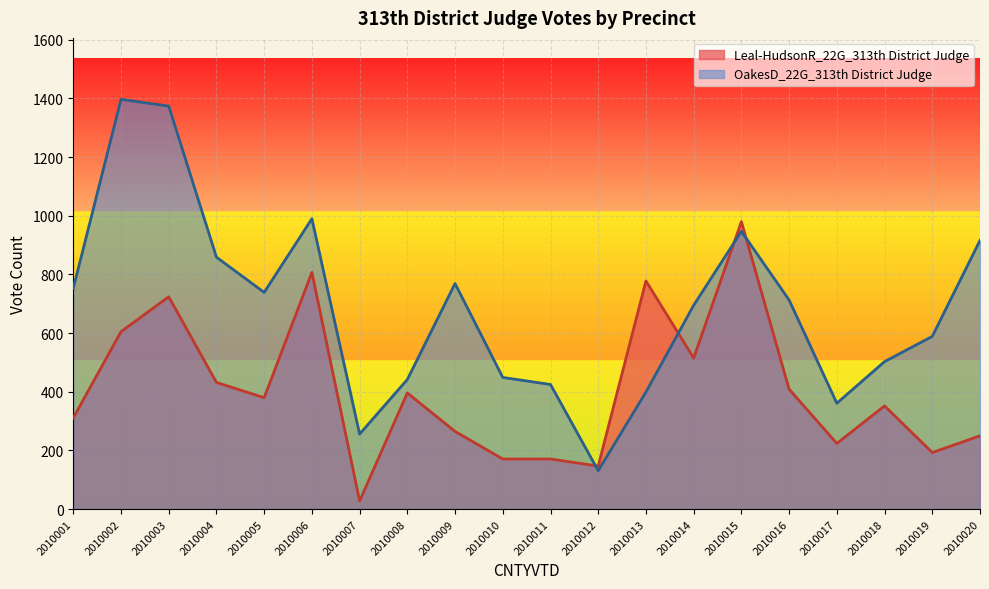

Which category has the lowest value in the Leal-HudsonR_22G_313th District Judge series?

2010007